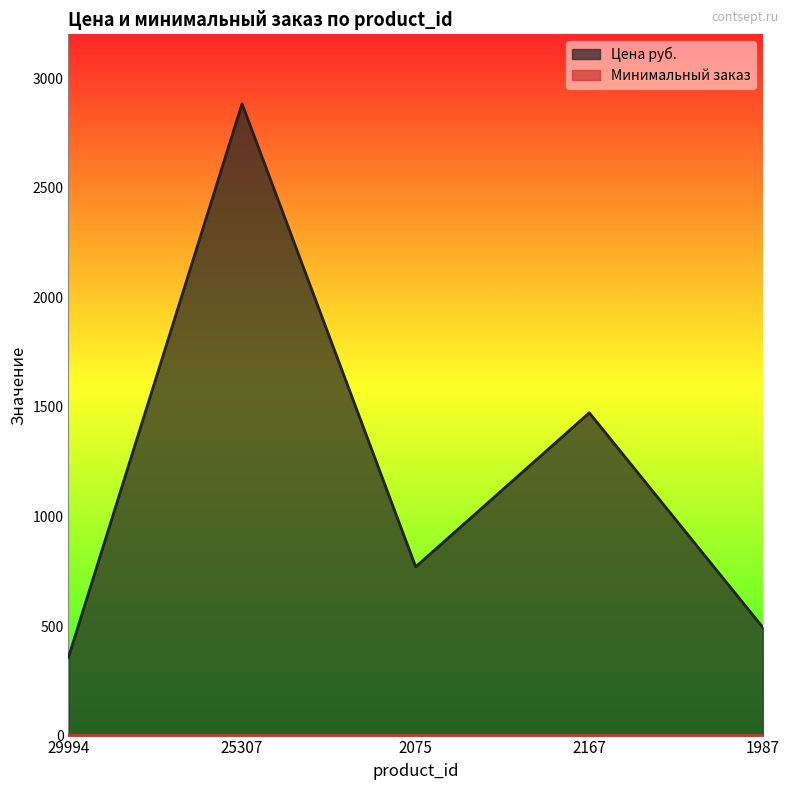

How many lines are shown in the chart?

2